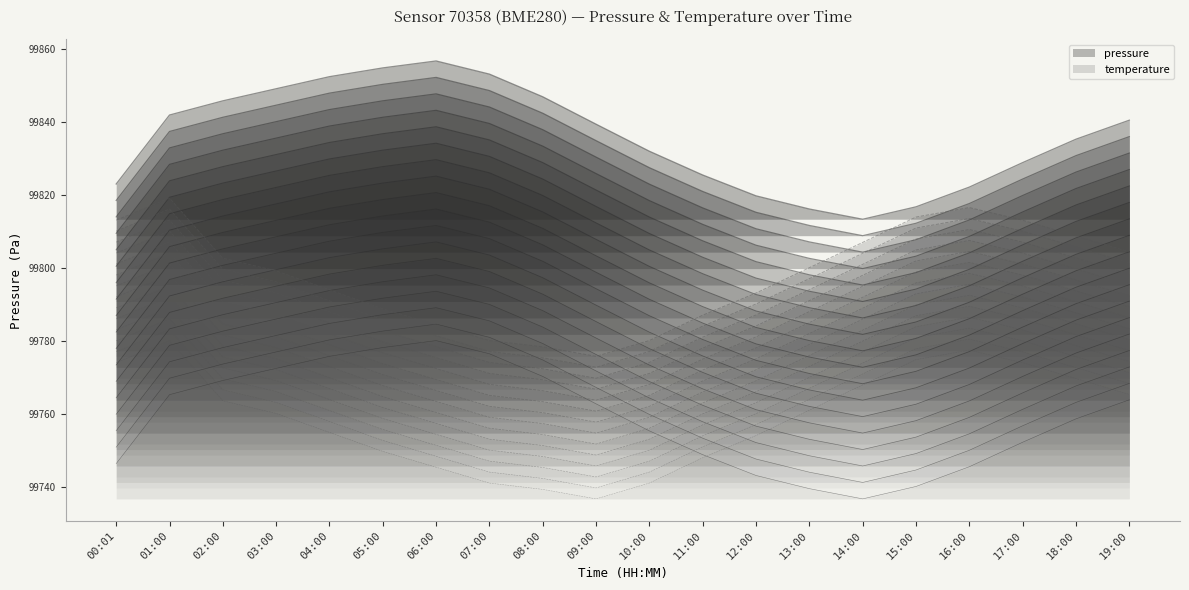

What is the lowest value of the temperature series?

99736.8